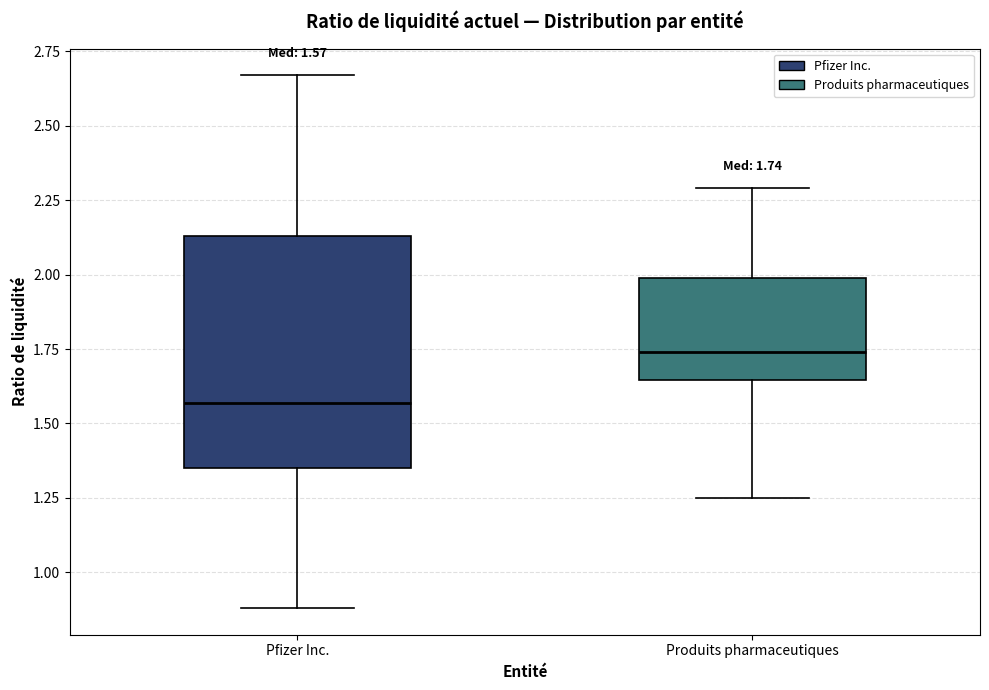

Which box has the lowest median line?

Pfizer Inc.